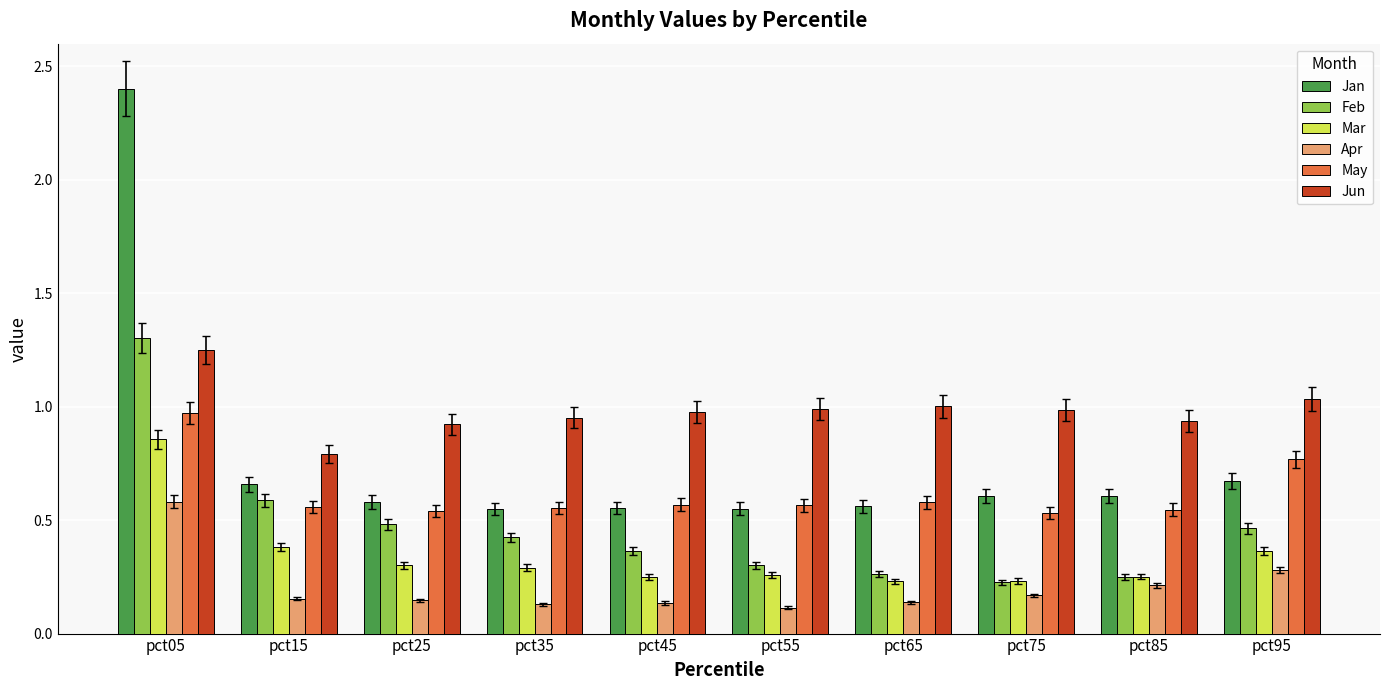

The Feb series shows 0.5 at pct25. True or false?

True